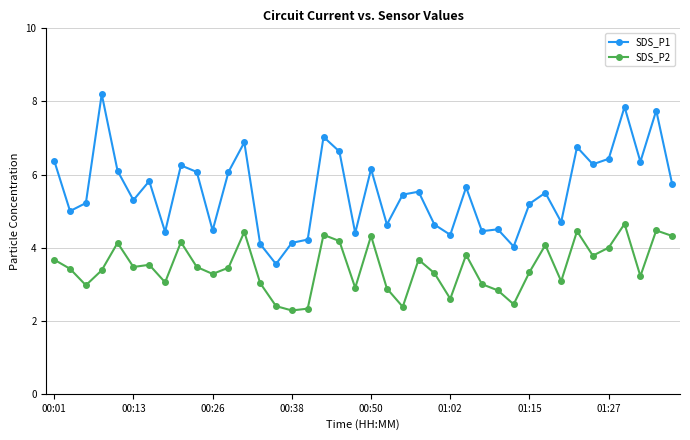

What is the greatest value displayed?

8.2